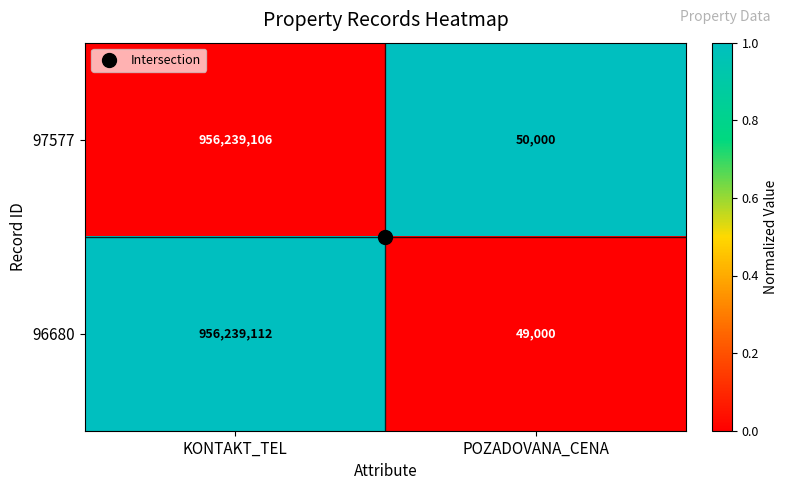

Which label corresponds to the largest value in the chart?

KONTAKT_TEL